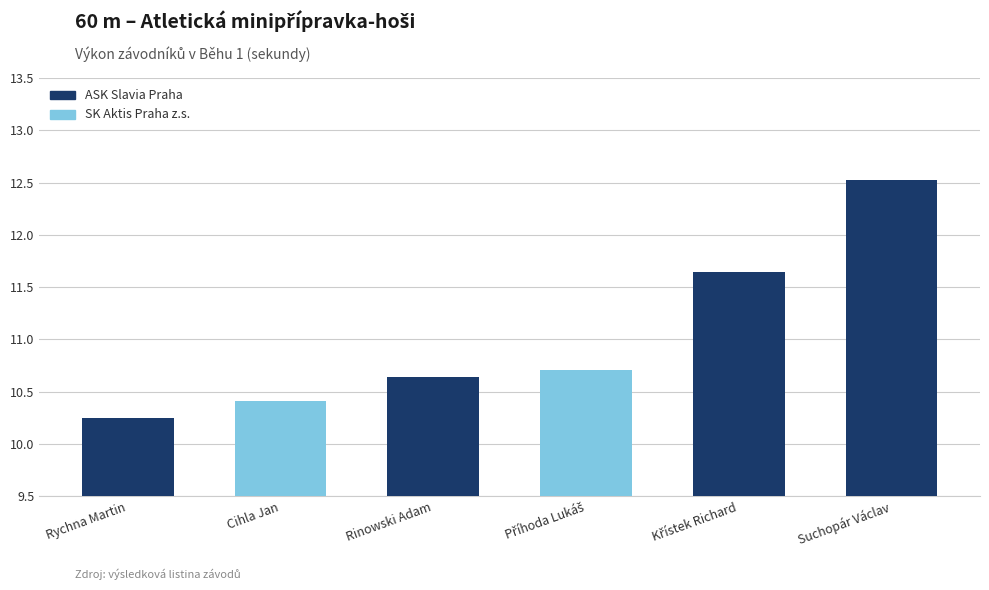

What position from the left is Suchopár Václav?

6